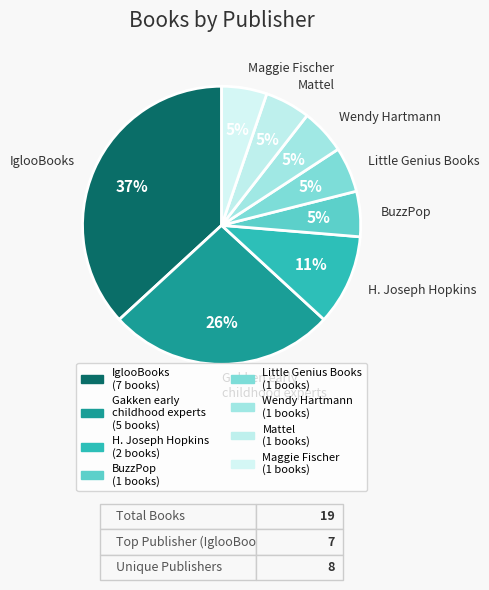

How many segments does this pie chart have?

8